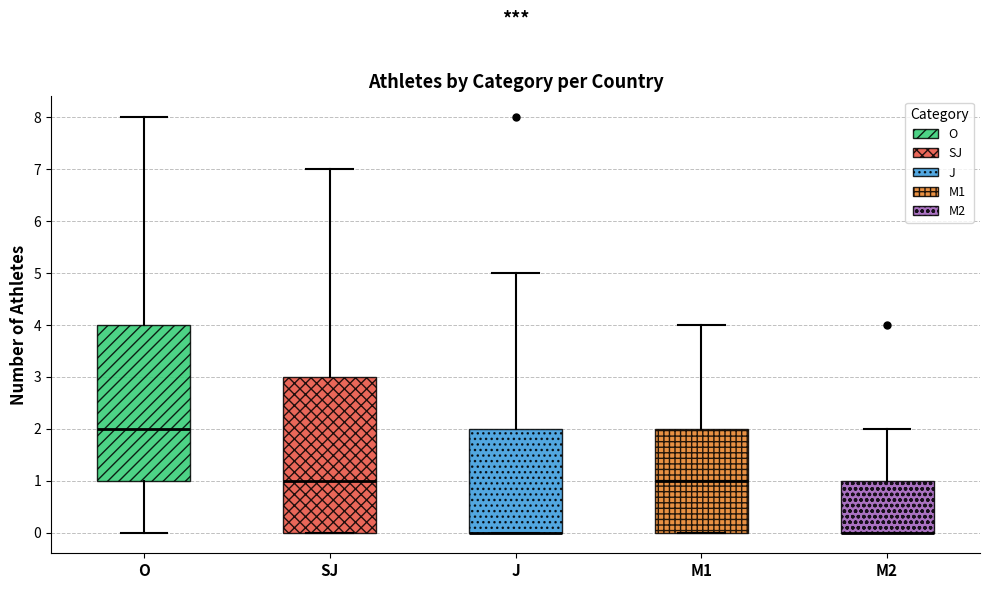

Reading left to right, read every box against the y-axis: the position of its median line, the range the box covers, and the ends of its whiskers. The values are not printed on the chart, so give them approximately, as read against the axis.

O: median 2, box 1 to 4, whiskers 0 to 8
SJ: median 1, box 0 to 3, whiskers 0 to 7
J: median 0 (drawn on the box's lower edge), box 0 to 2, whiskers 0 to 5
M1: median 1, box 0 to 2, whiskers 0 to 4
M2: median 0 (drawn on the box's lower edge), box 0 to 1, whiskers 0 to 2